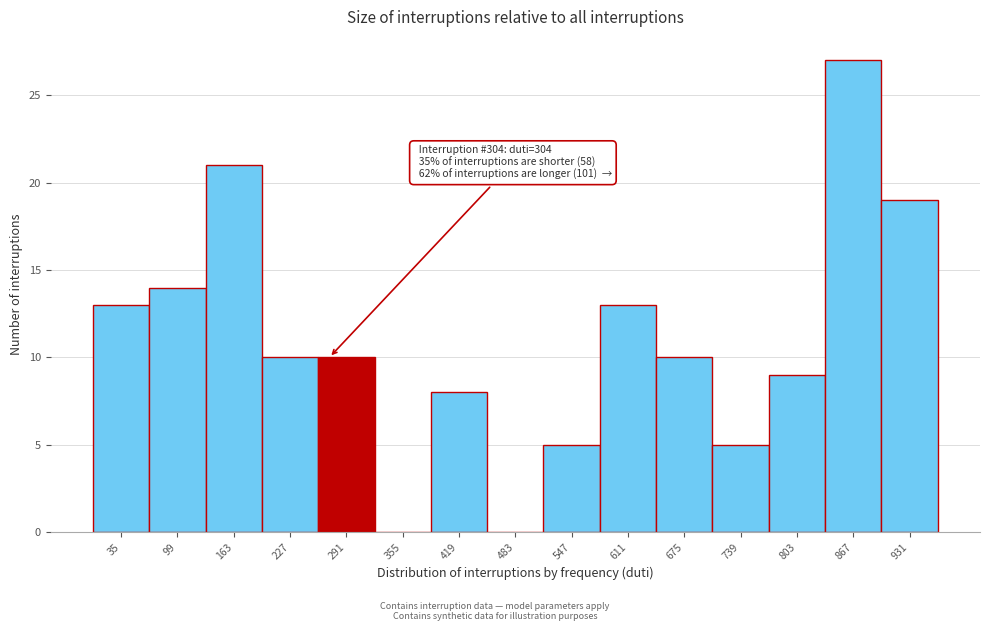

Reading left to right, what are all the values shown in this chart?

35=13	99=14	163=21	227=10	291=10	355=0	419=8	483=0	547=5	611=13	675=10	739=5	803=9	867=27	931=19